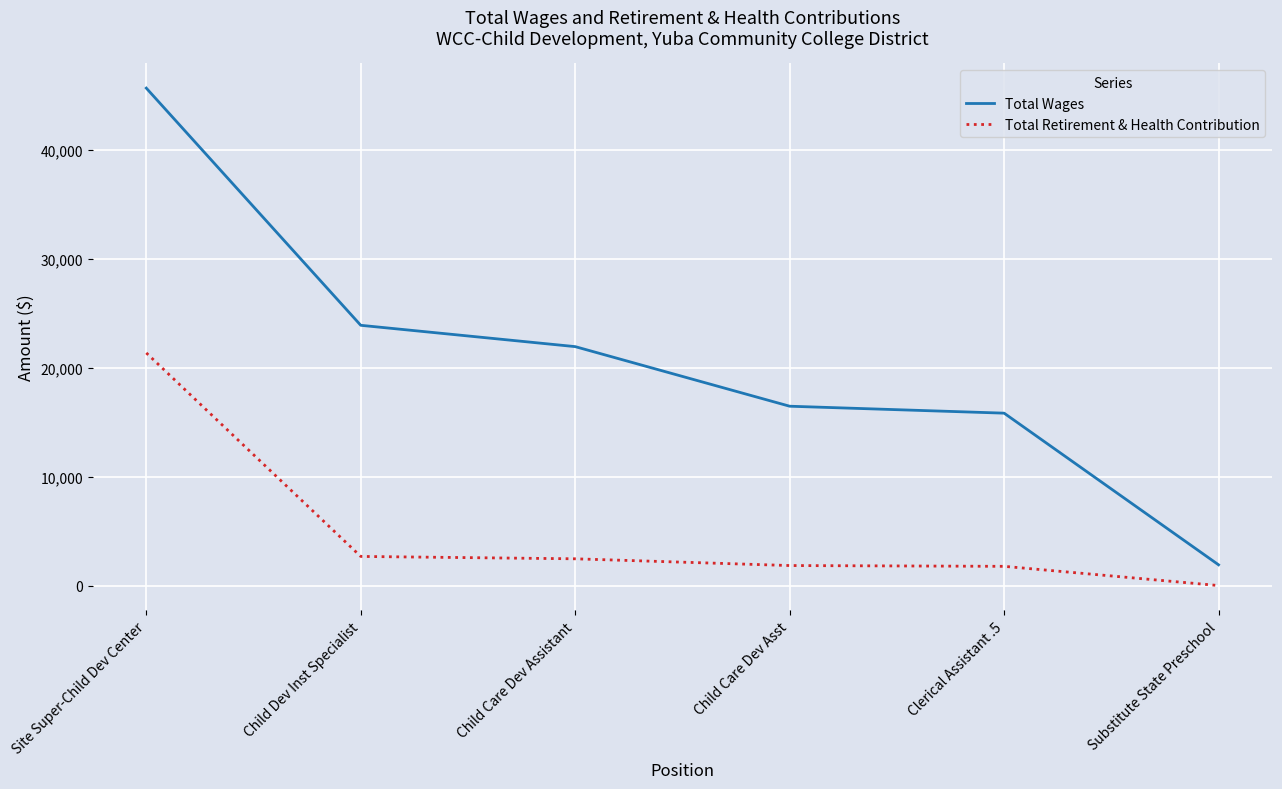

Is the value of Total Wages at Child Care Dev Asst greater than the value of Total Retirement & Health Contribution at Clerical Assistant .5?

Yes